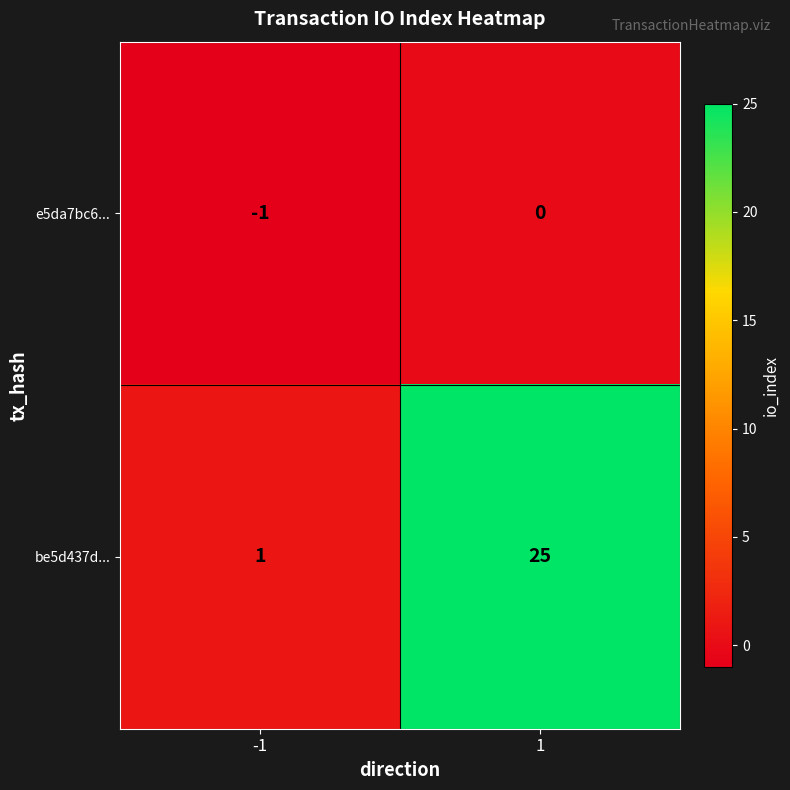

How many data points in be5d437d... are less than 25?

1